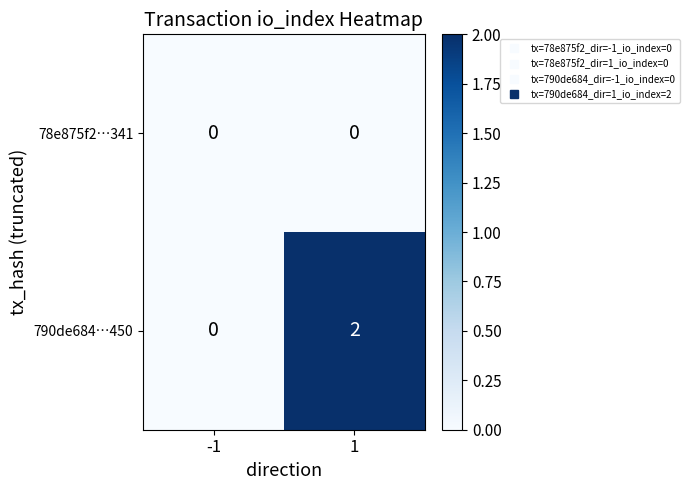

Rank the series at 1 from highest to lowest value.

790de684…450, 78e875f2…341